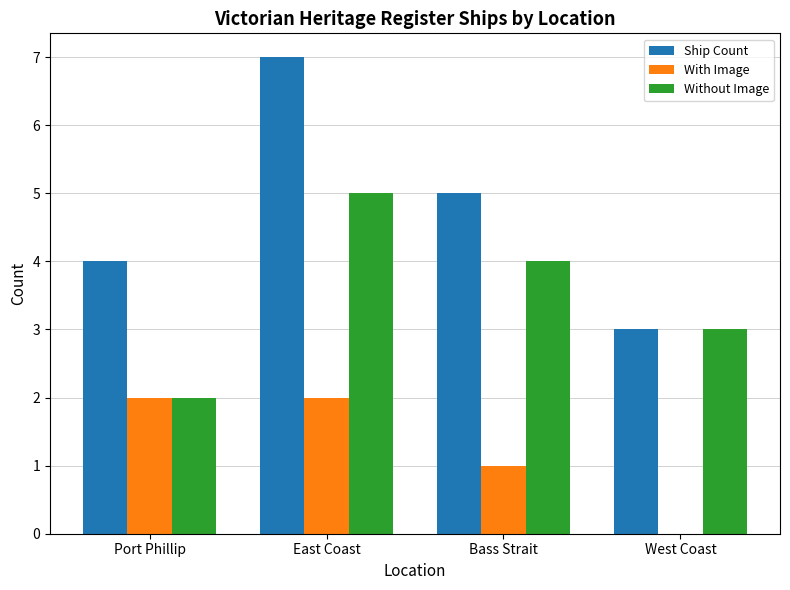

What is the sum of all Without Image values?

14